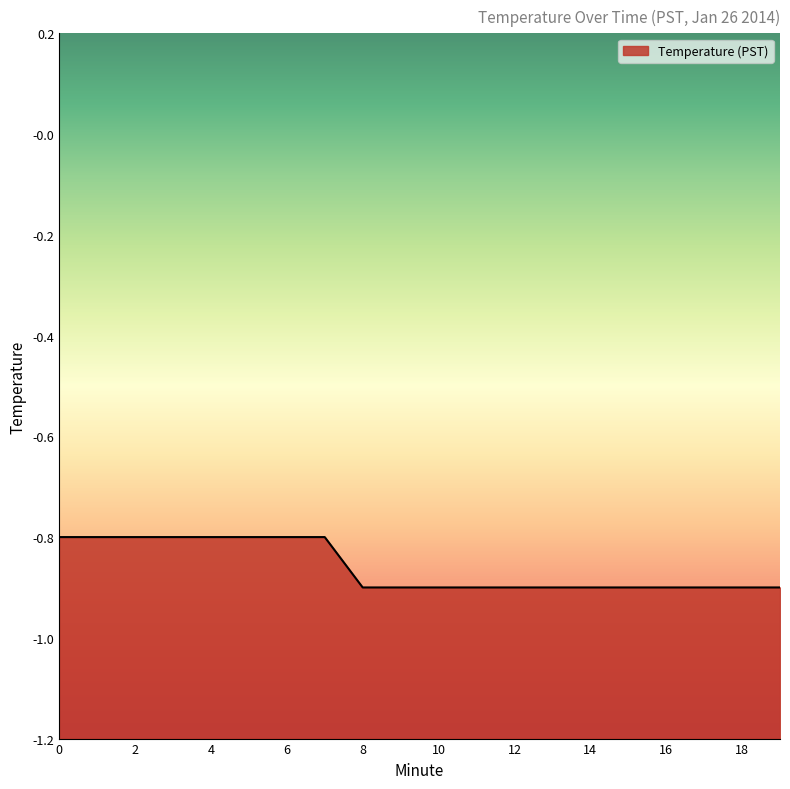

What is the smallest value displayed?

-0.9